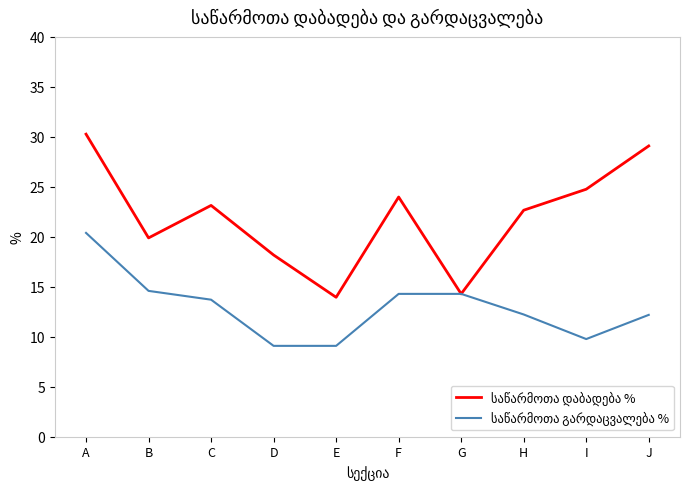

What is the spread (max minus min) of values at H?

10.4